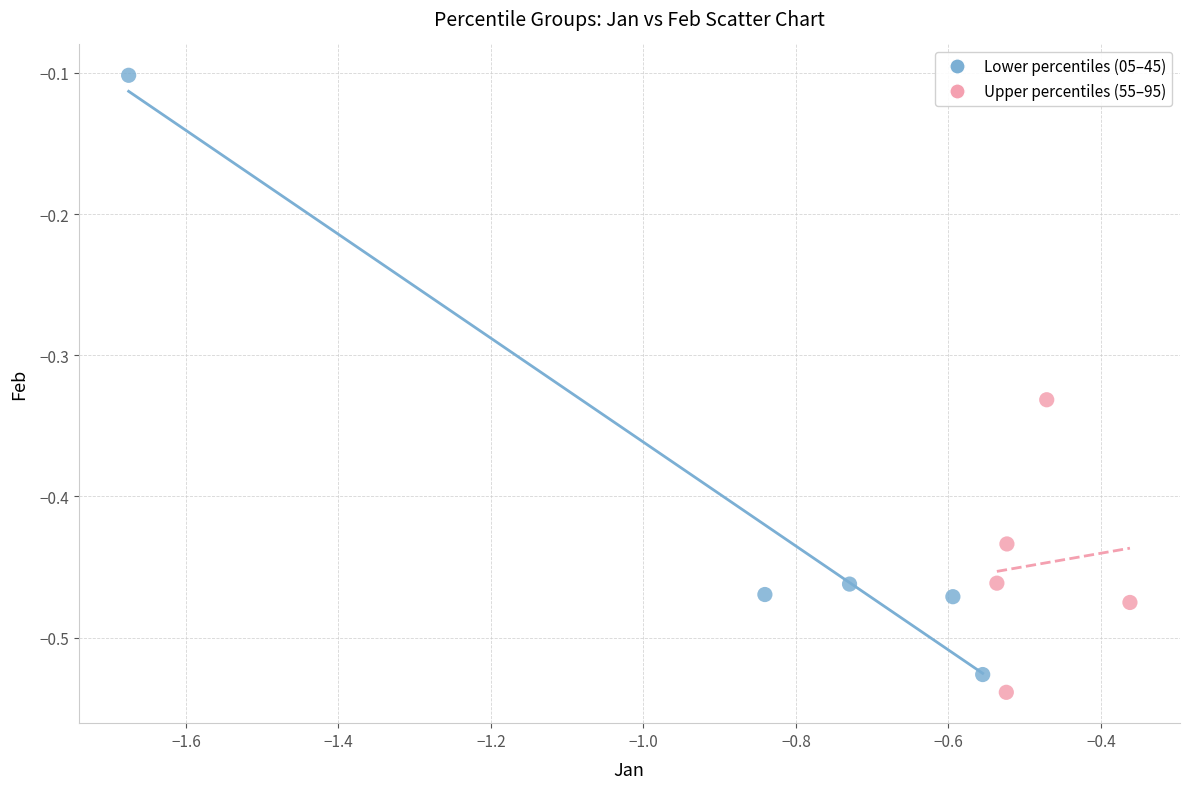

Which series has the largest Y range (max minus min)?

Lower percentiles (05–45)